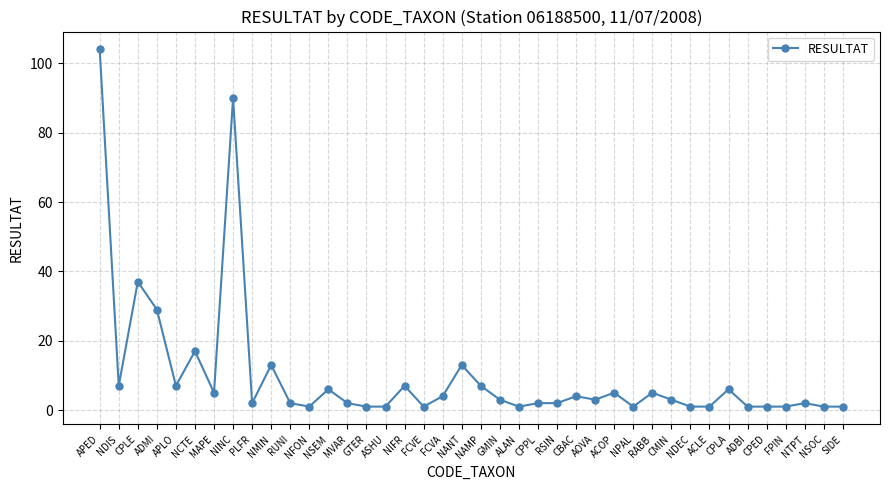

What is the label of the 22nd point from the left?

GMIN